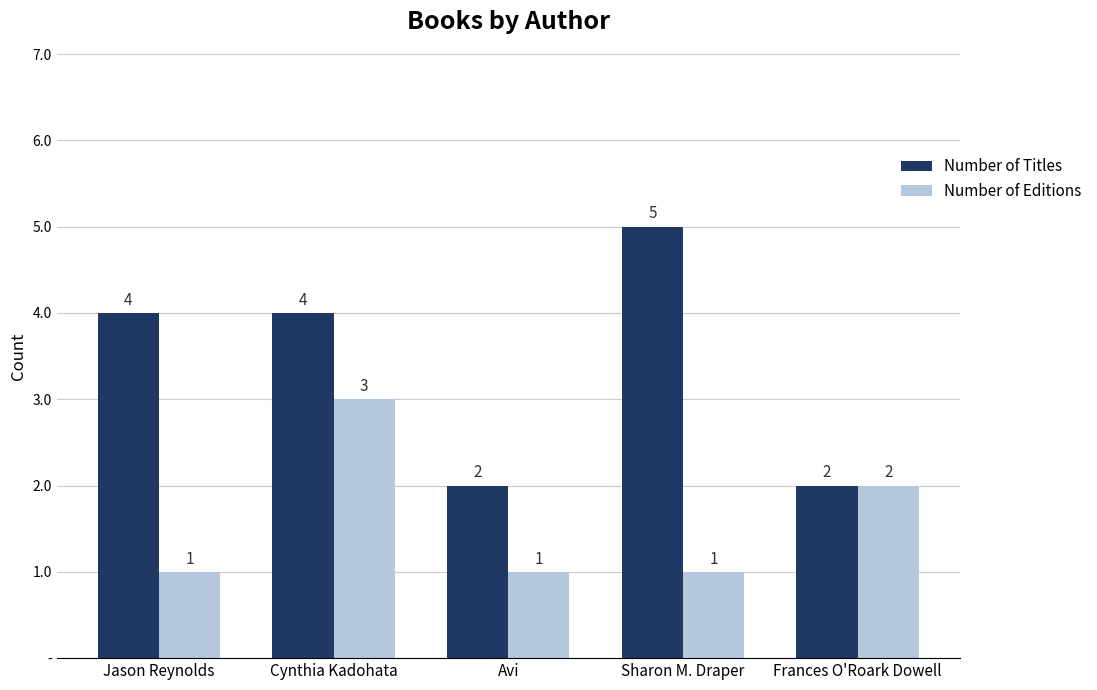

At which category is the sum across all series the highest?

Cynthia Kadohata